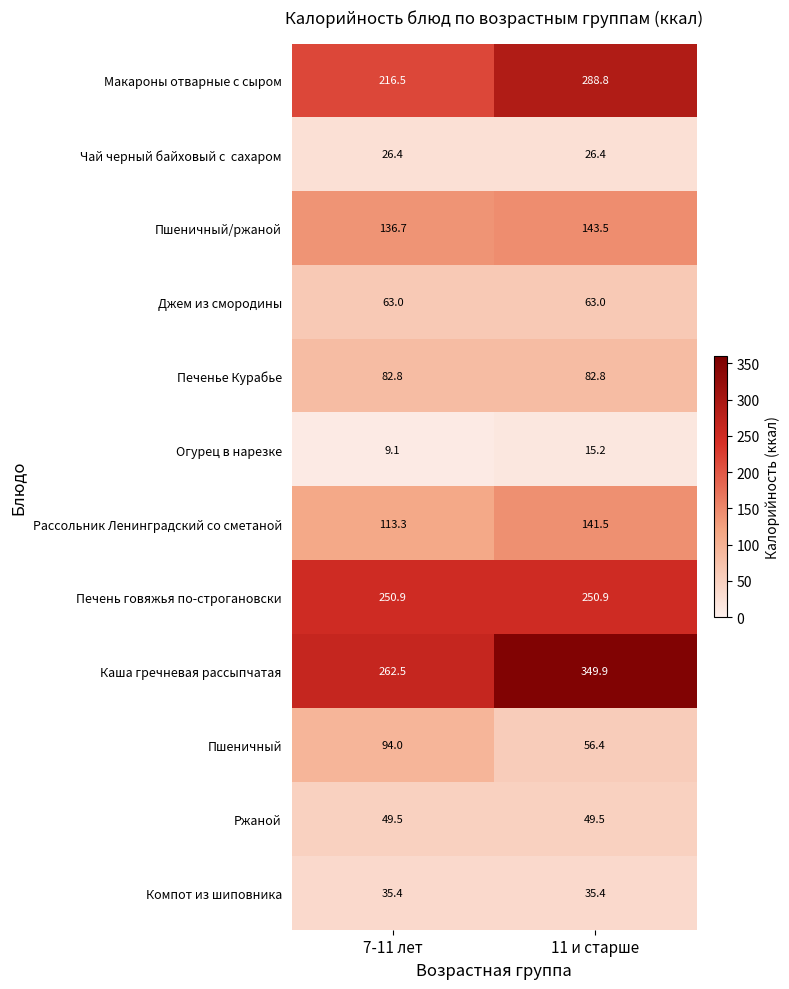

What is the average value of the Компот из шиповника series?

35.4